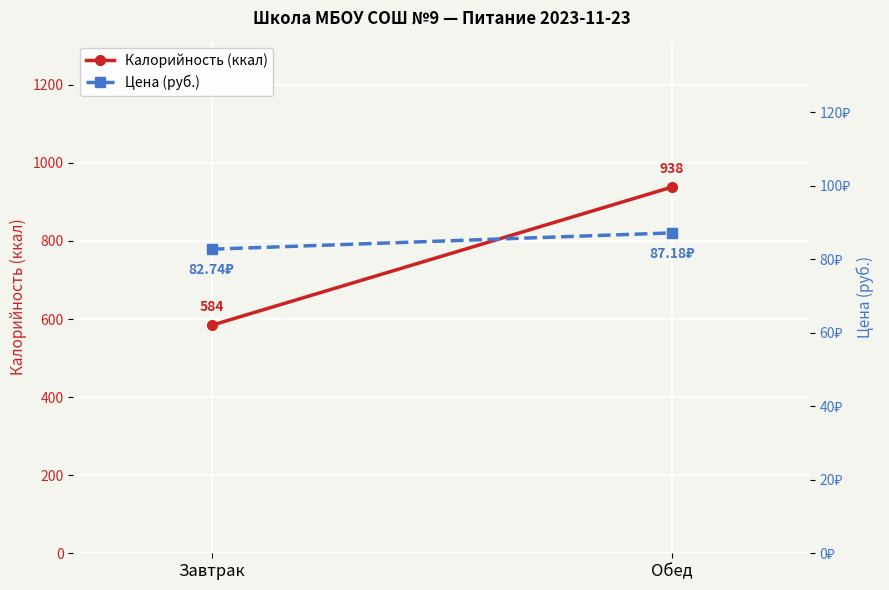

Between Завтрак and Обед, which series saw the biggest shift?

Калорийность (ккал)